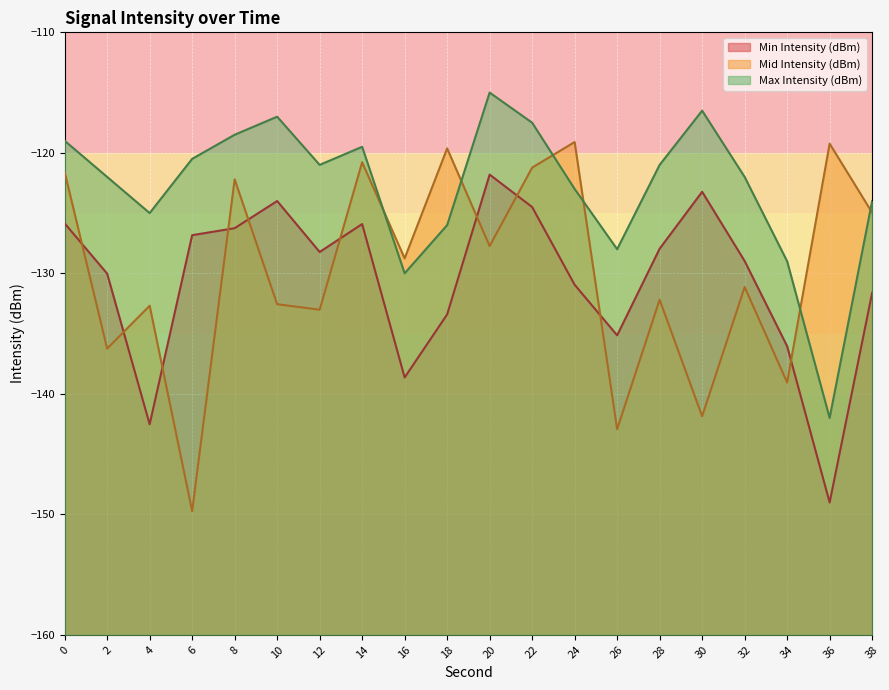

Between 8 and 38, which series saw the biggest shift?

Max Intensity (dBm)